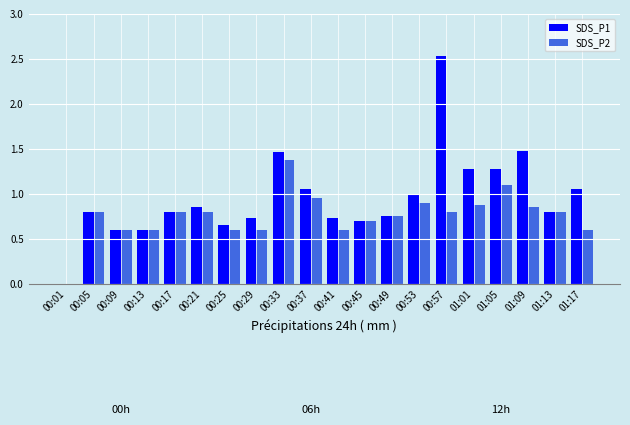

At which label does SDS_P2 reach its peak?

00:33